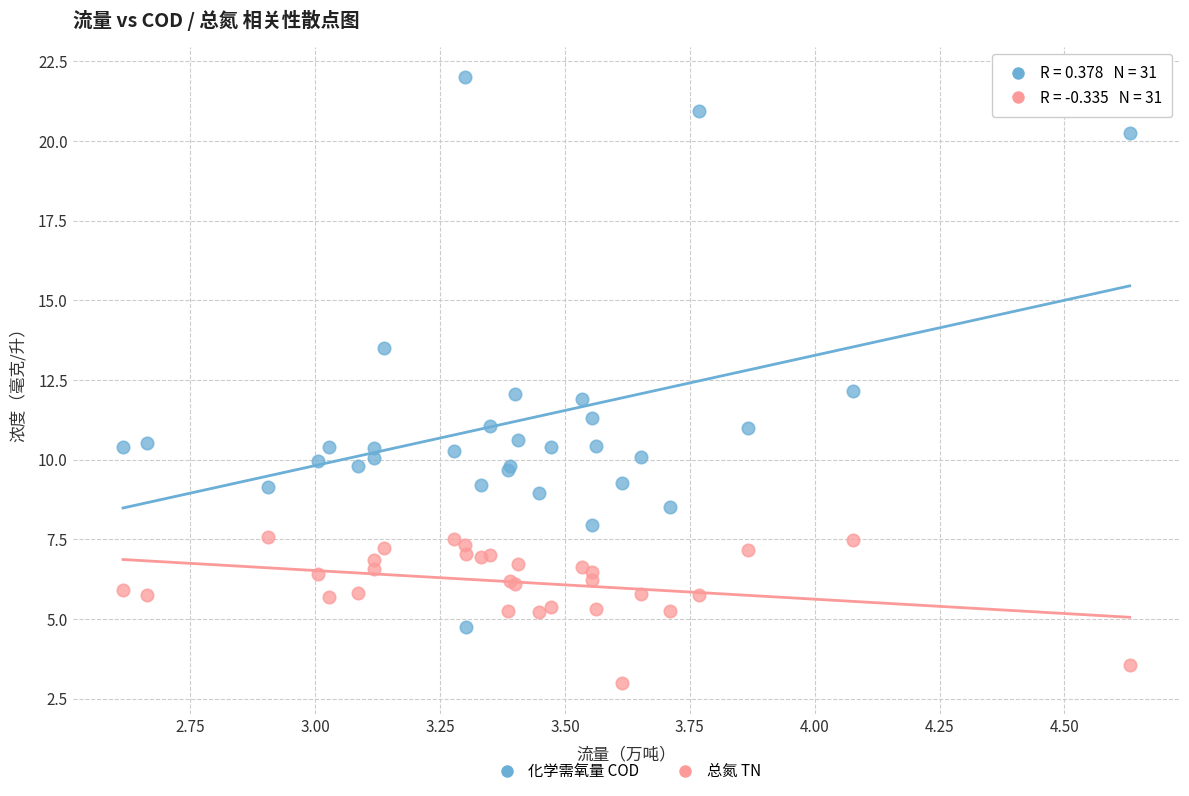

In the 化学需氧量 COD series, what Y value is closest to 13?

13.5